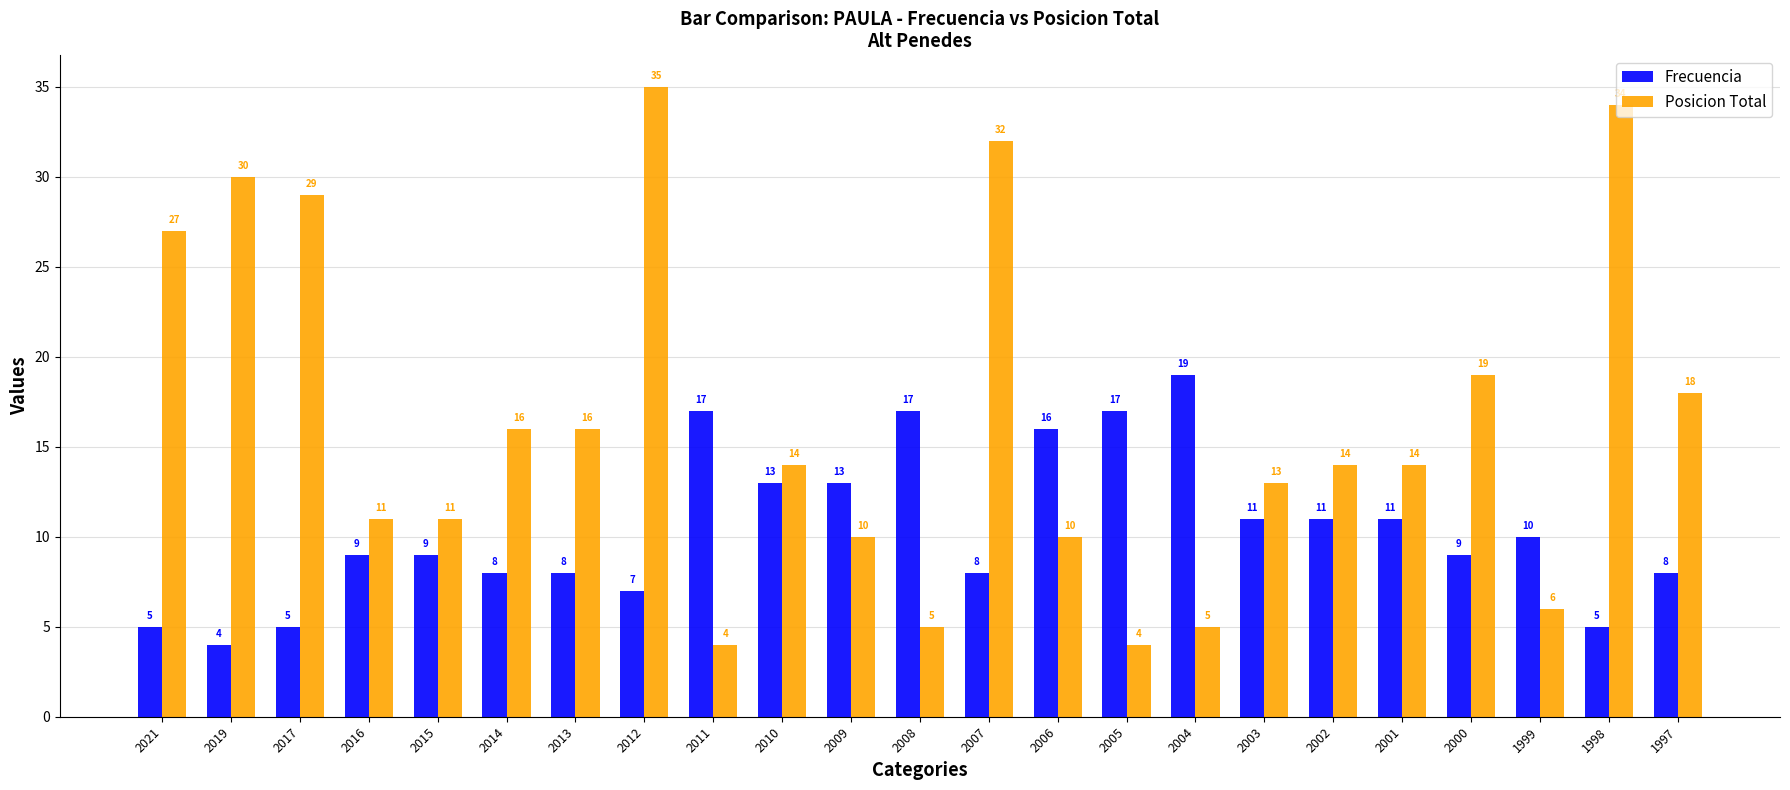

The value of Posicion Total at 2019 is 41. True or false?

False